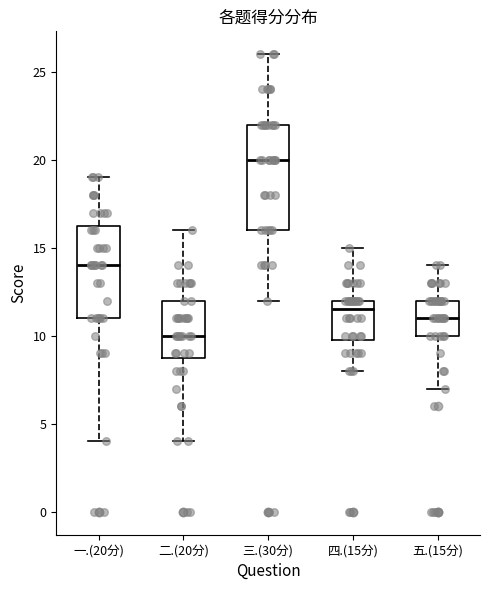

Where does the lower whisker of the box for 三.(30分) end on the y-axis? The values are not printed on the chart, so give them approximately, as read against the axis.

12.0